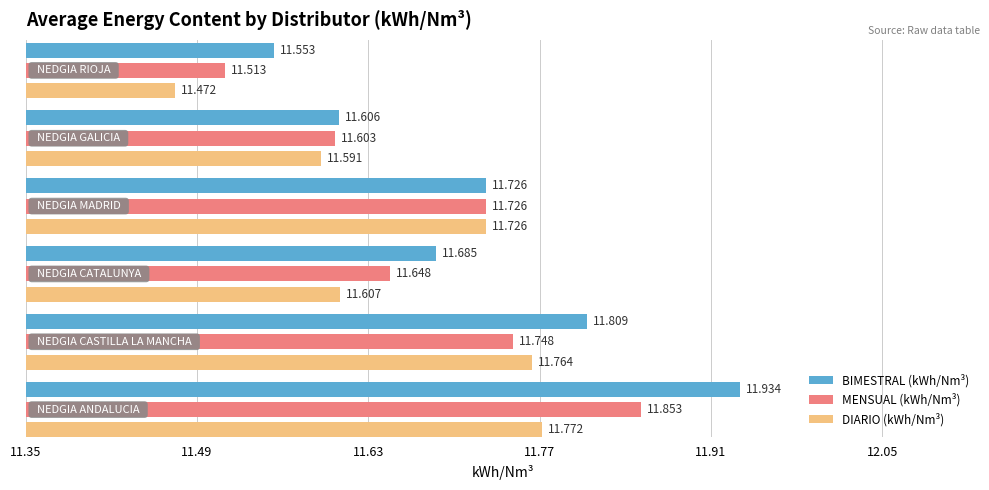

At how many categories does at least one series exceed 11?

6